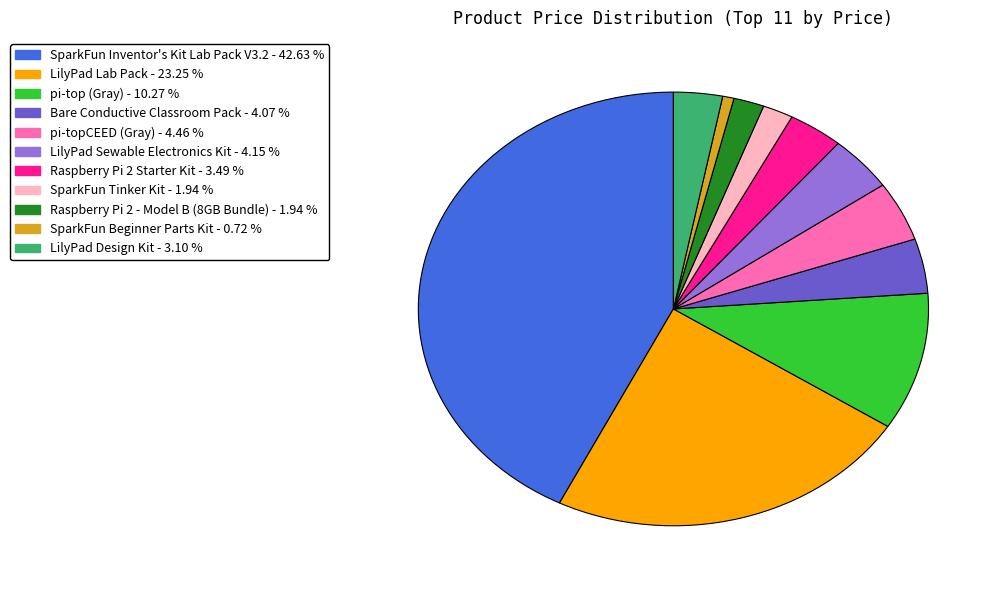

Count the number of slices in the pie.

11